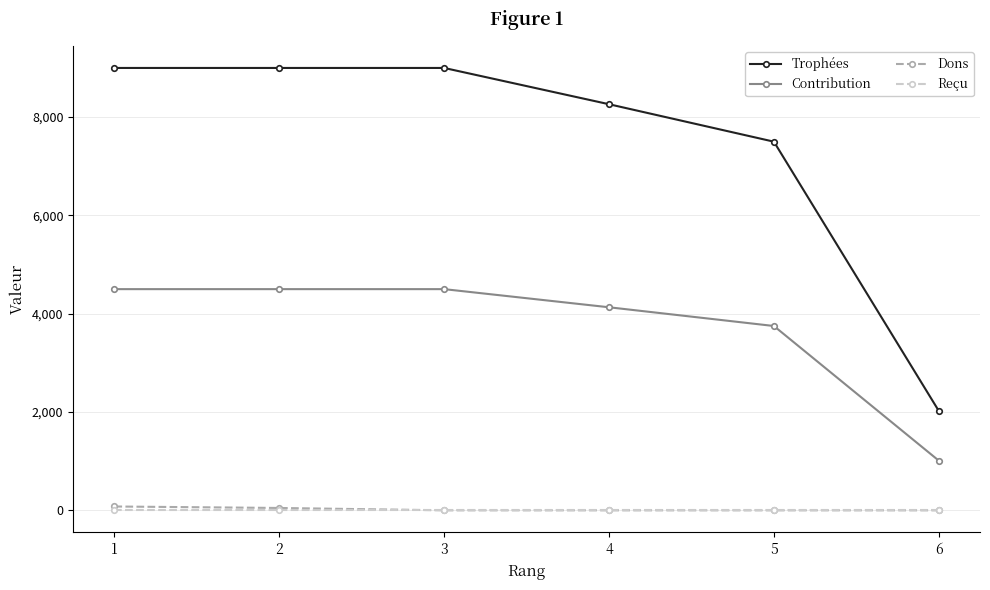

What is the lowest value of the Contribution series?

1011